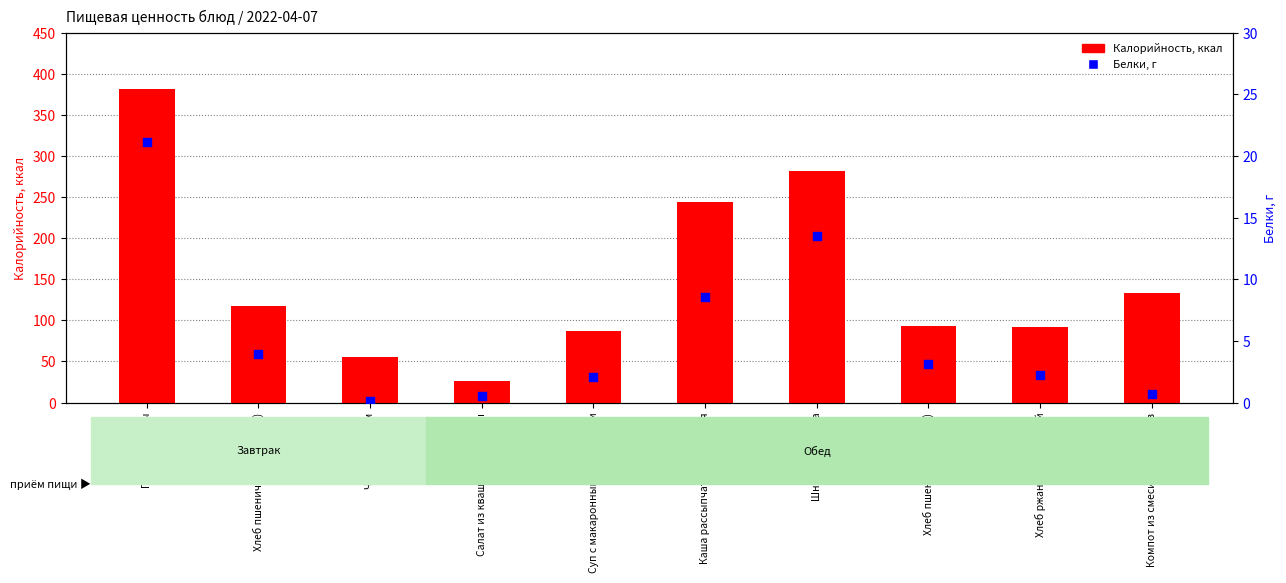

Which series contains the lowest Y value?

Белки, г